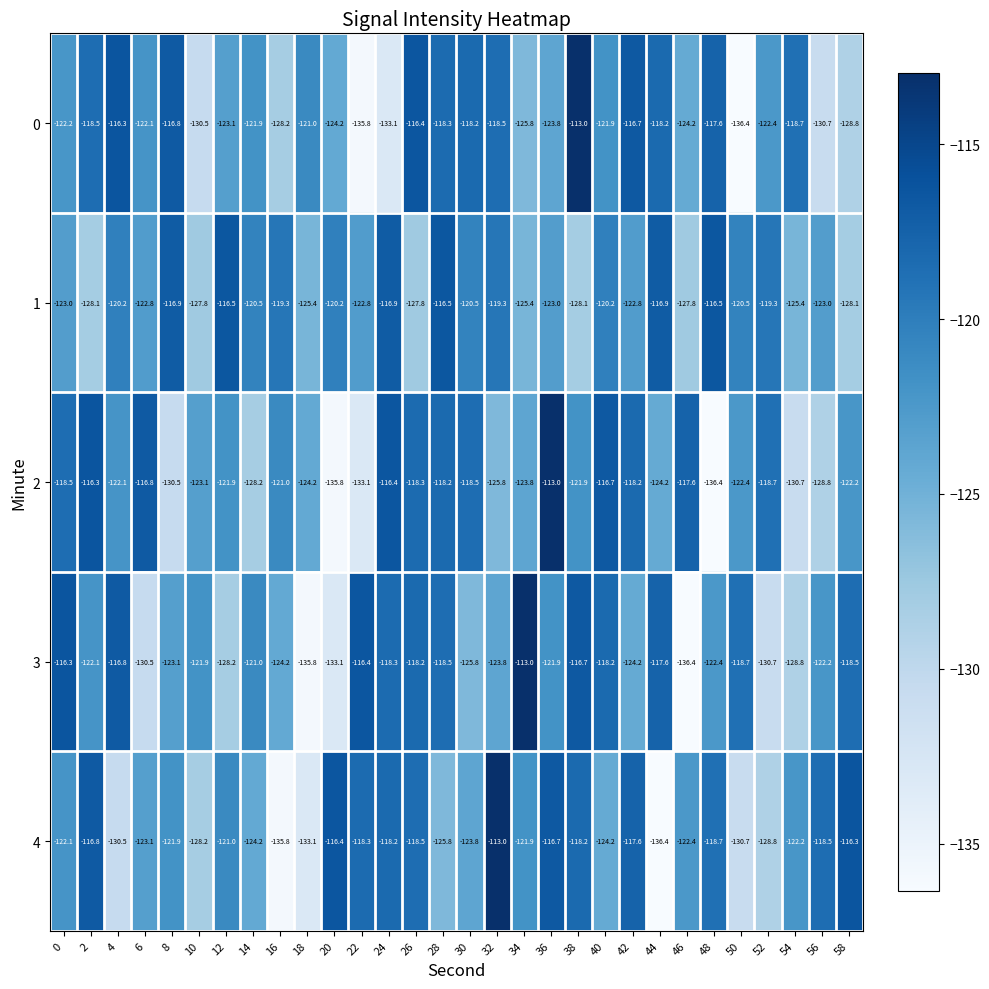

The 0 series shows -122.4 at 52. True or false?

True